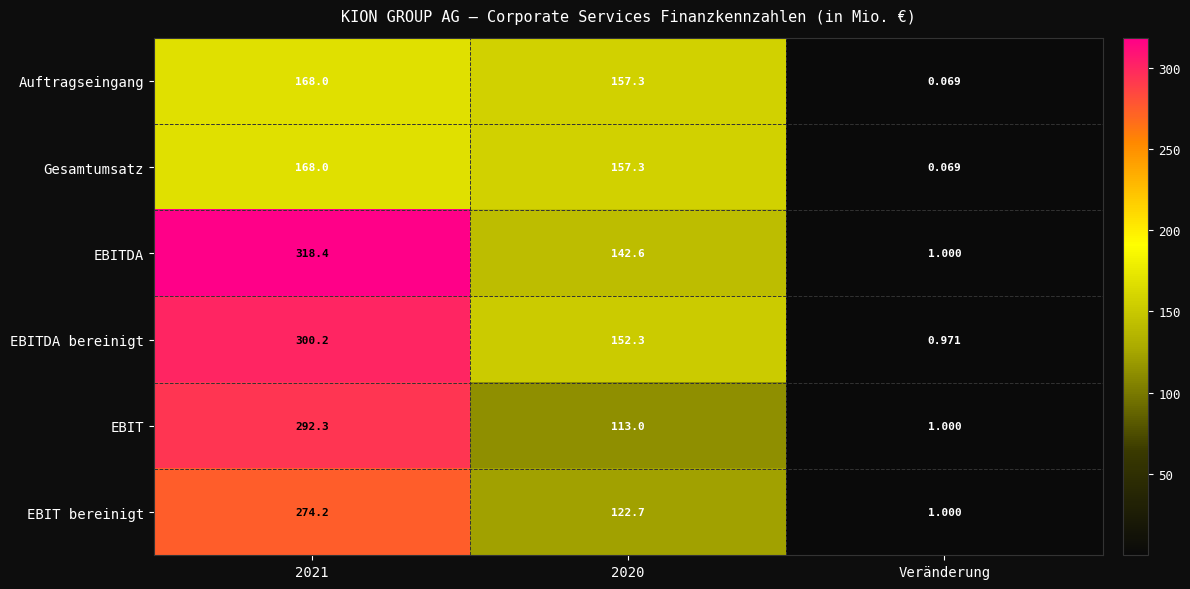

Which series has the largest total across all categories?

EBITDA